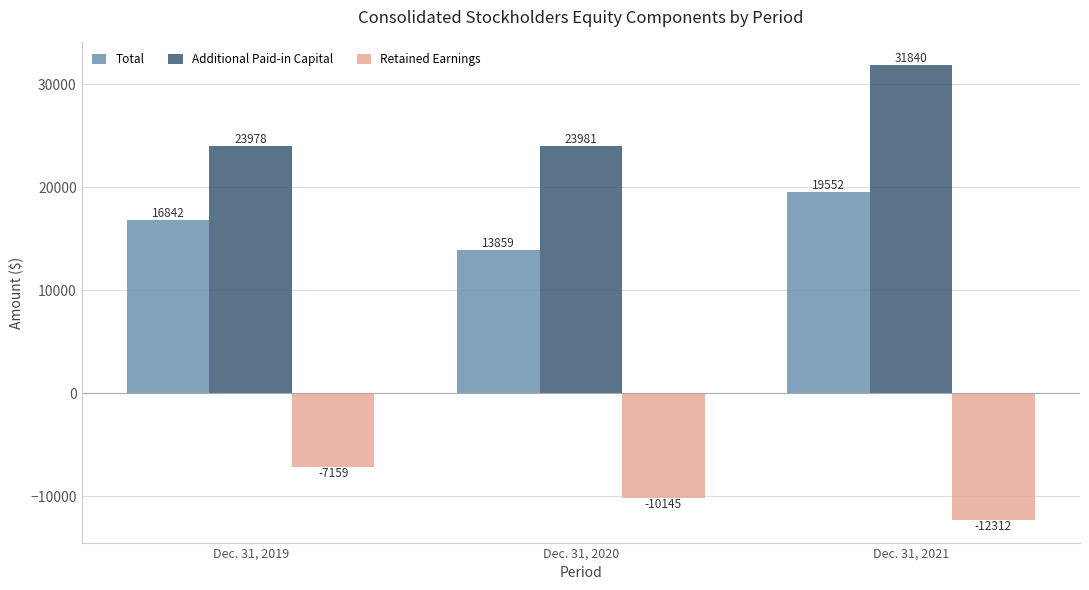

What is the total value across all series at Dec. 31, 2020?

27695